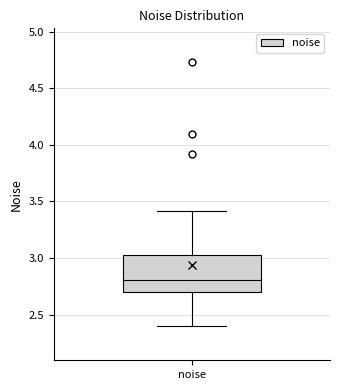

Read this box plot against the y-axis: the position of the median line, the range covered by the box, and the ends of both whiskers. The values are not printed on the chart, so give them approximately, as read against the axis.

median 2.80, box 2.70 to 3.05, whiskers 2.40 to 3.40